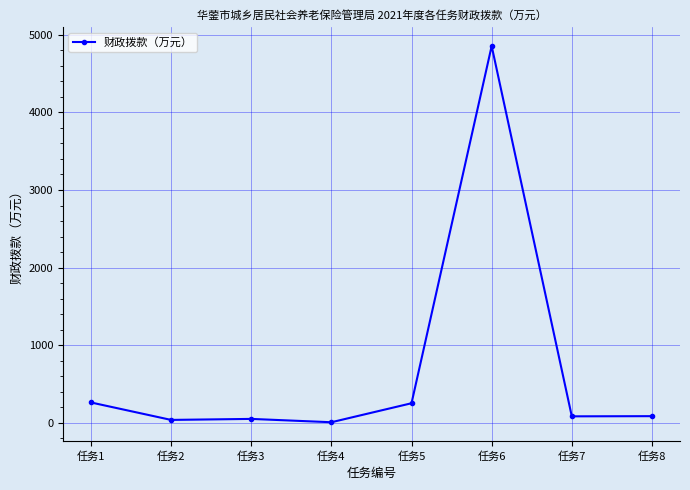

How many data points are above 83?

4